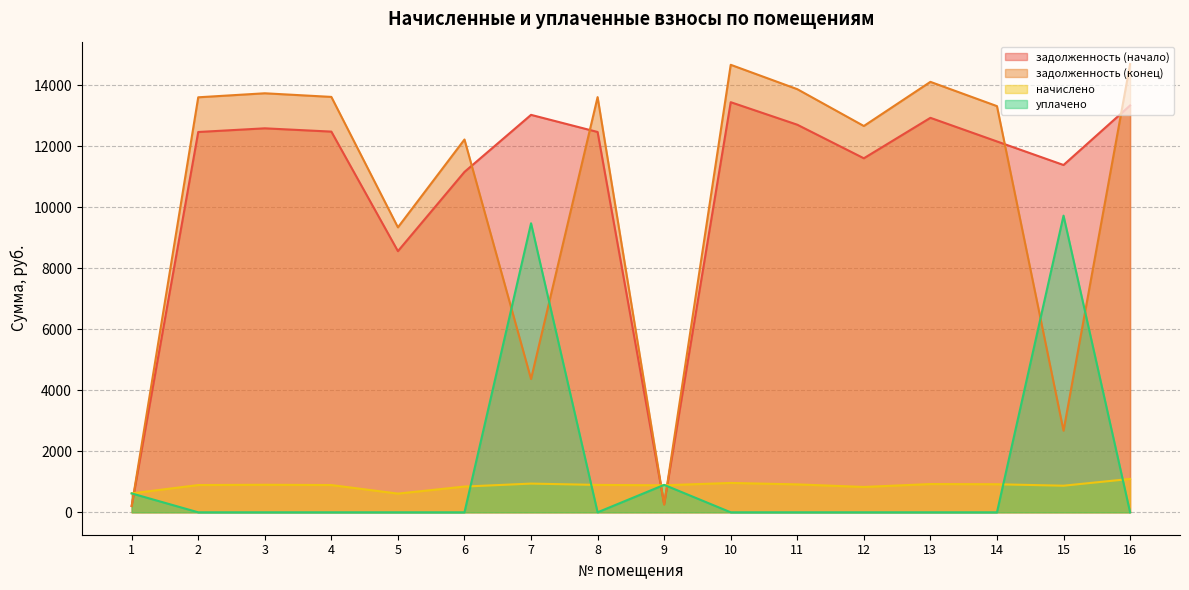

Which category has the lowest value in the задолженность (начало) series?

1